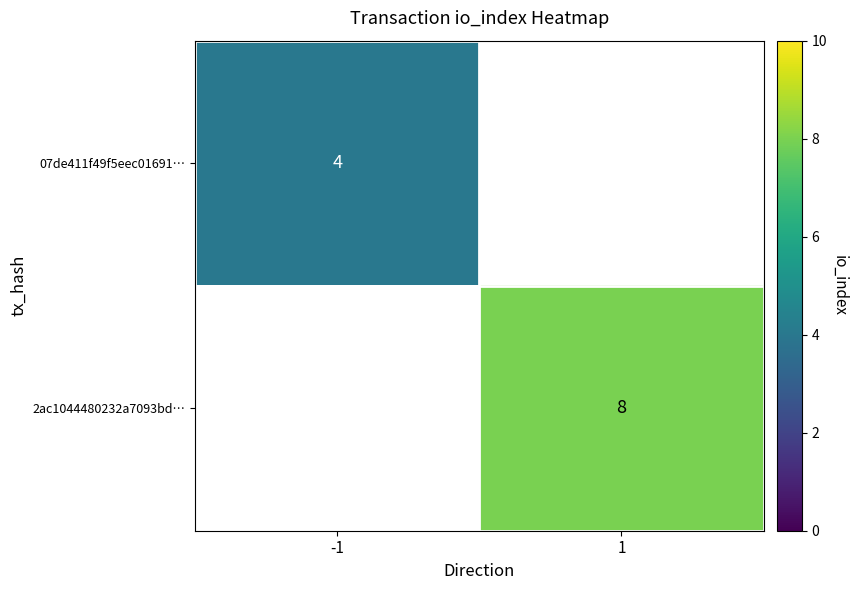

The value of 2ac1044480232a7093bd… at 1 is 2. True or false?

False